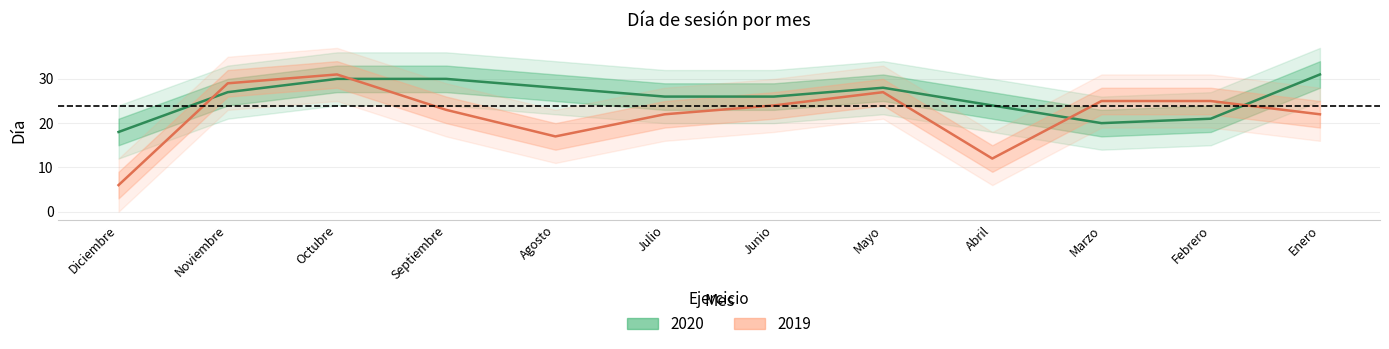

What are all the series names shown in the legend?

2020, 2019